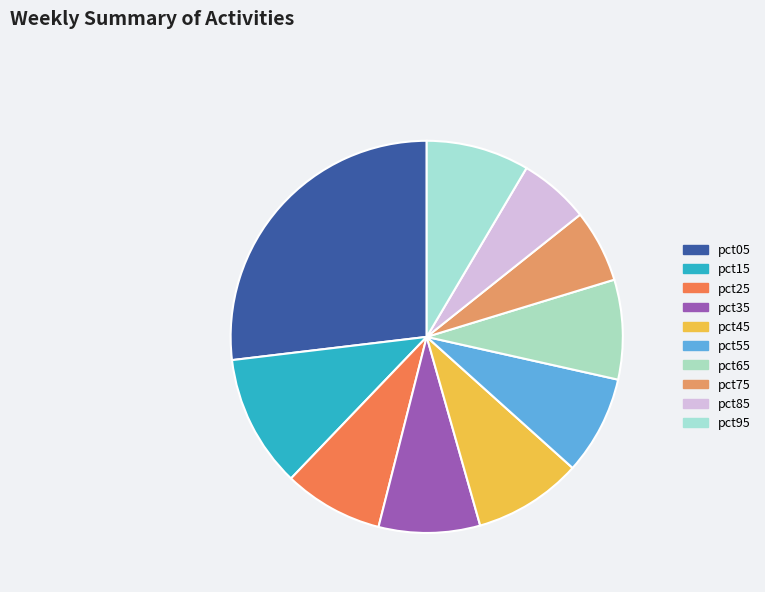

How many segments does this pie chart have?

10